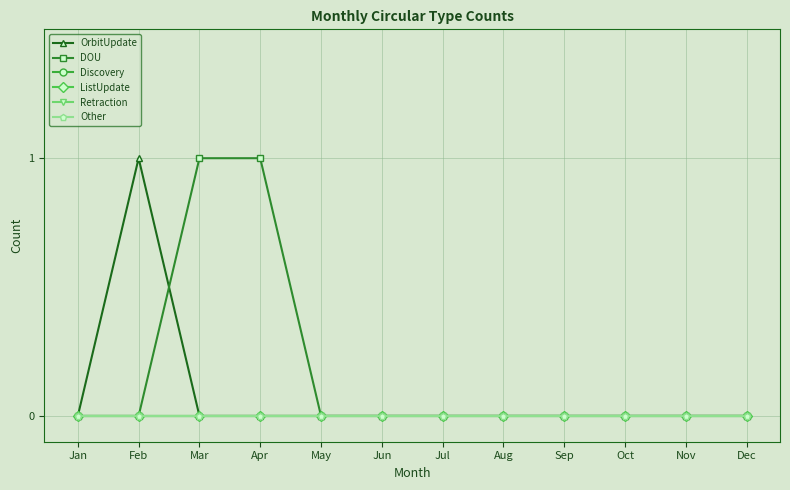

How many positive values does the DOU series have?

2